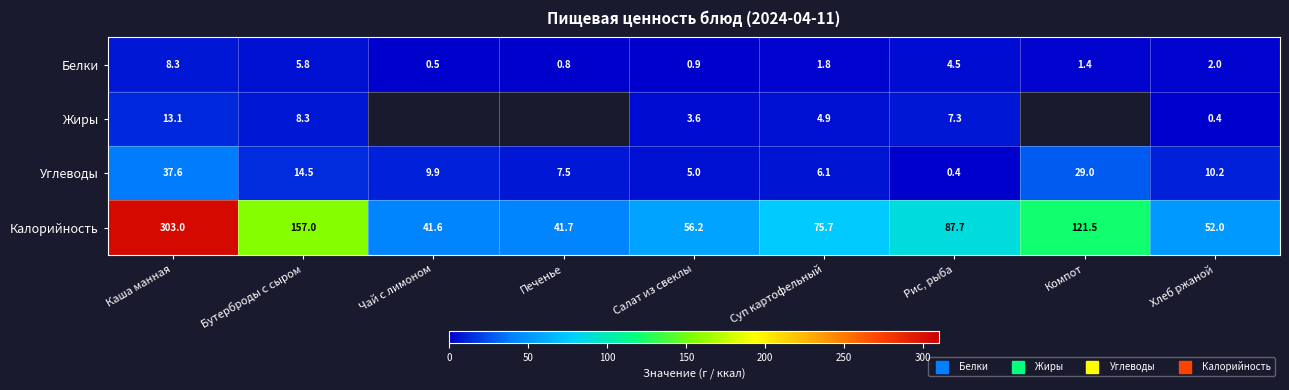

What is the sum of the Калорийность values at Чай с лимоном and Рис, рыба?

129.3